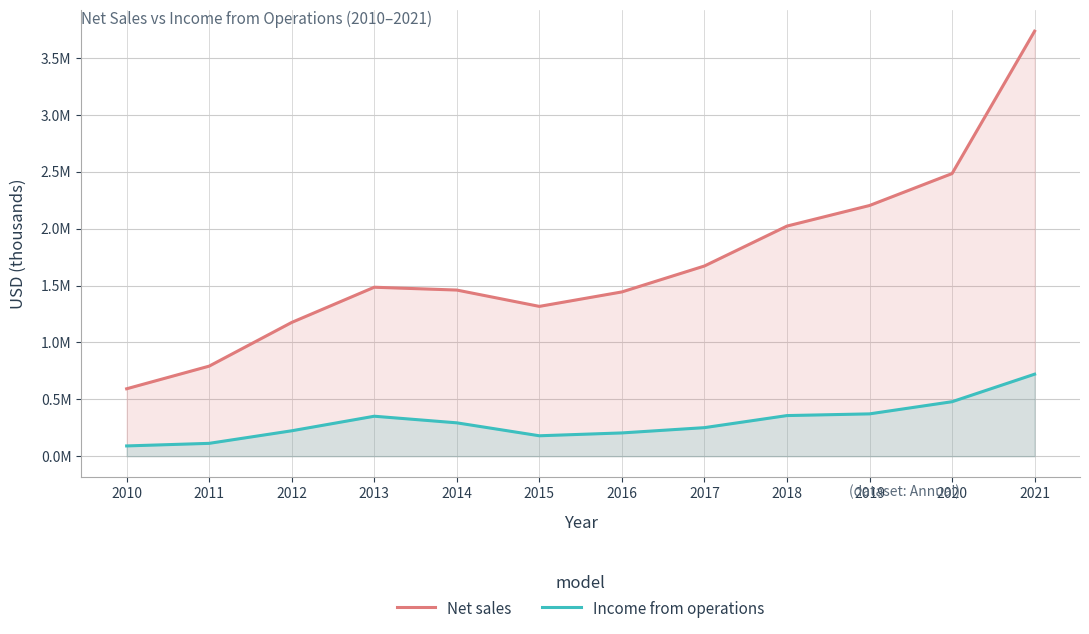

Is it true that Income from operations equals 502267 at 2014?

False